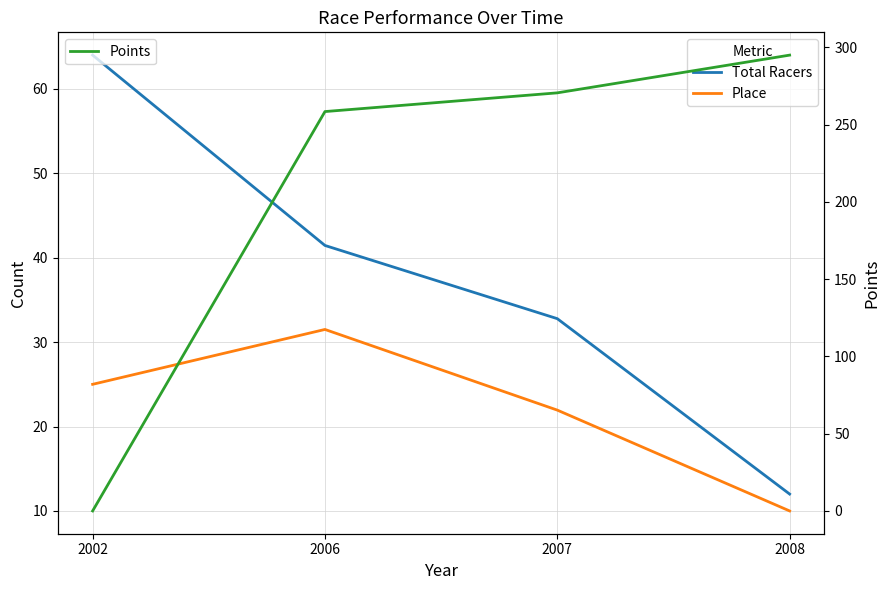

What is the total value across all series at 2006?

331.4